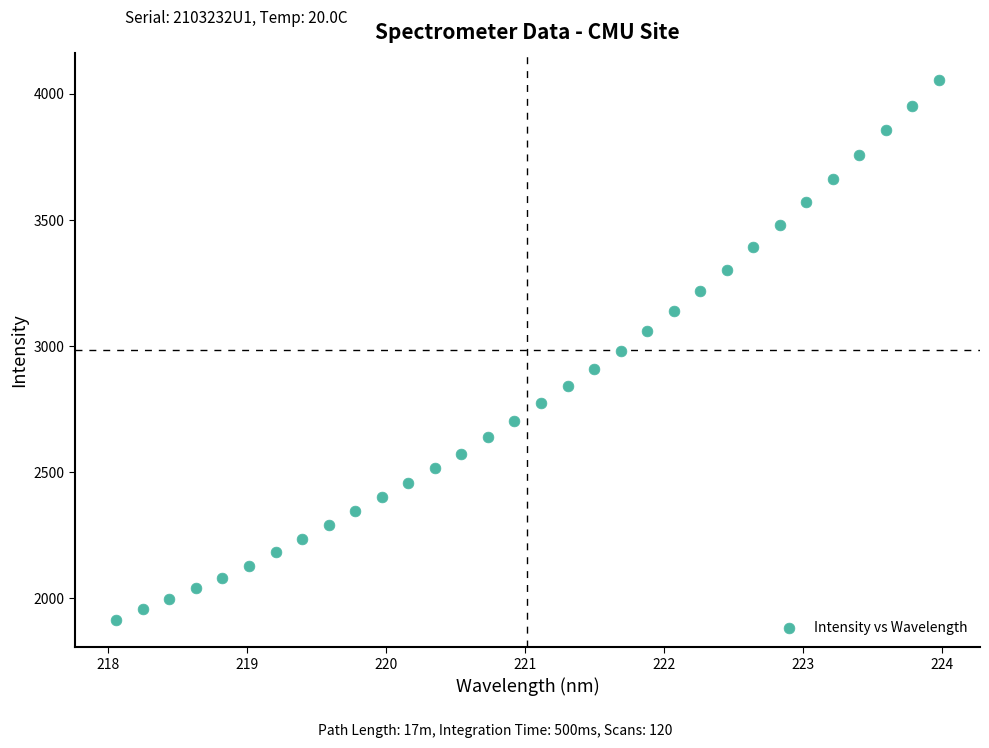

What is the range of X values (max minus min)?

5.9